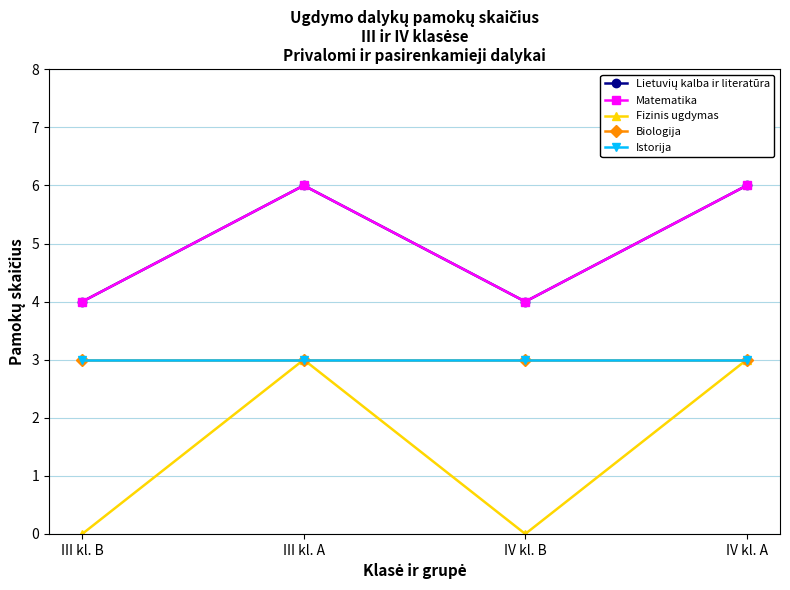

Is this an area chart (filled region under the line)?

No